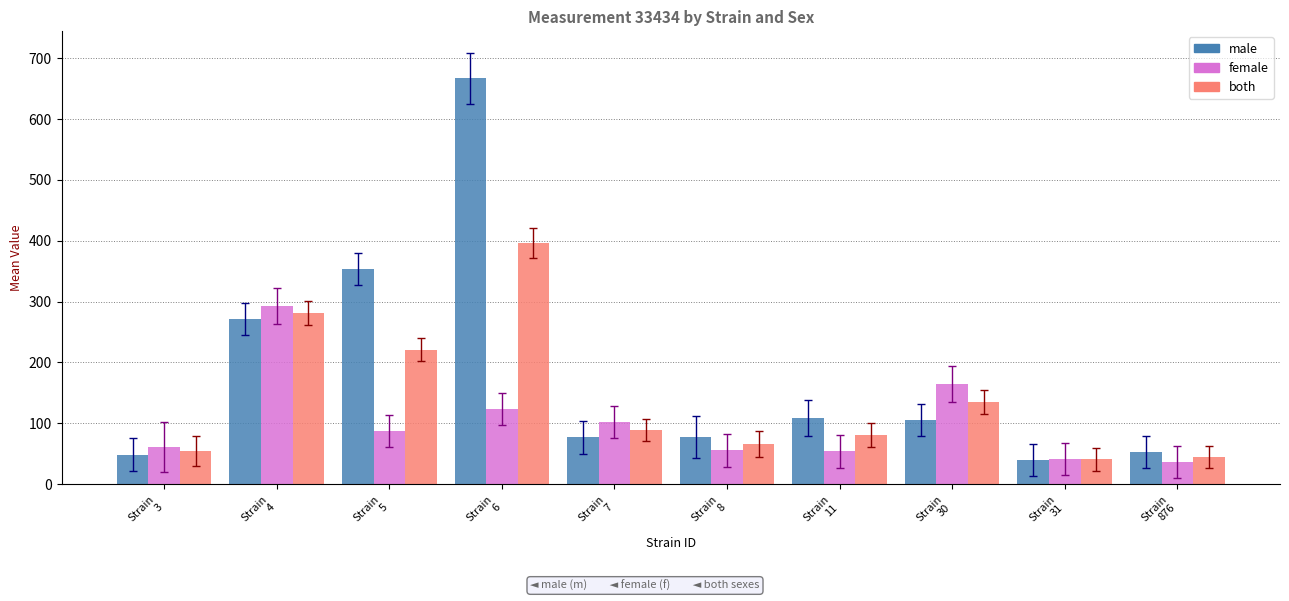

Rank the series by their maximum value, from lowest to highest.

female, both, male